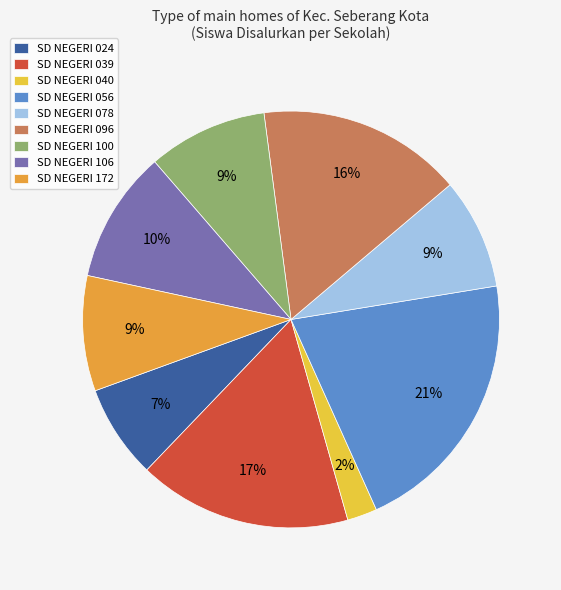

The SD NEGERI 172 slice represents 9% of the pie. True or false?

True